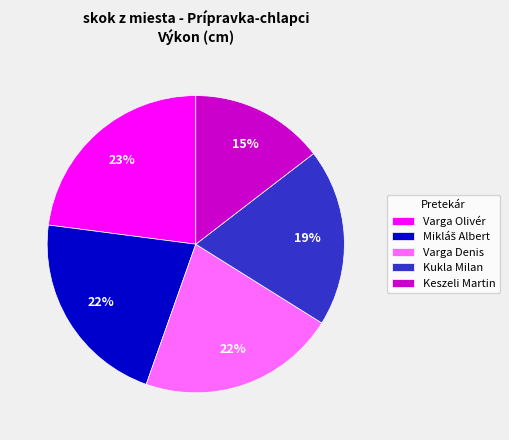

Count the number of slices in the pie.

5